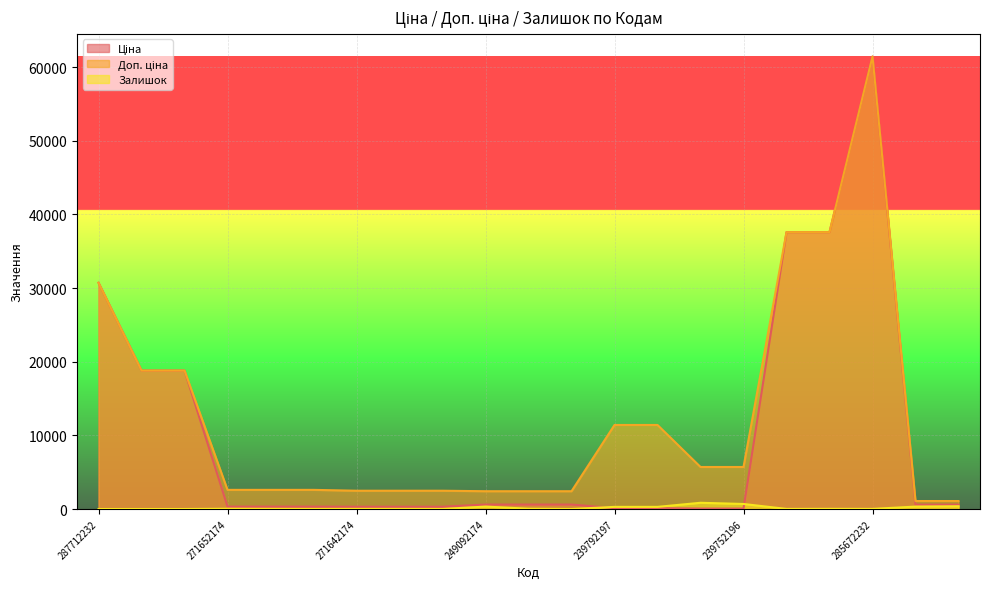

Between 287692231 and 249092174, which series saw the biggest shift?

Ціна